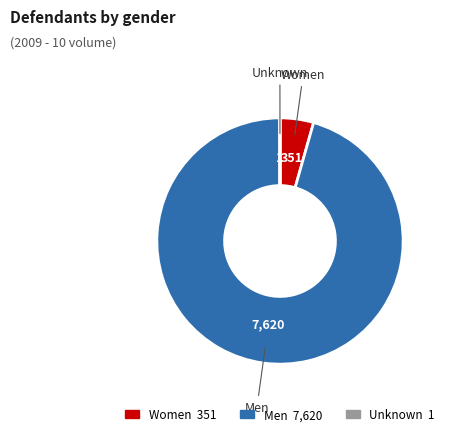

True or false: Women accounts for 4% of the total.

True